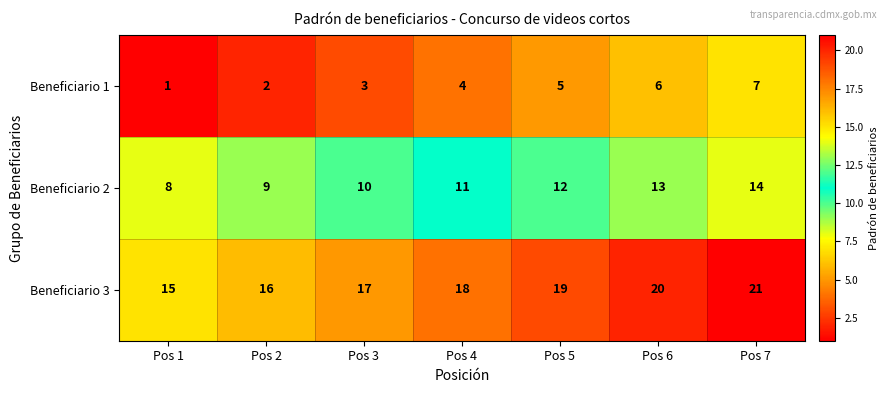

Reading left to right, list all the values displayed in this chart.

Beneficiario 1: 1	2	3	4	5	6	7
Beneficiario 2: 8	9	10	11	12	13	14
Beneficiario 3: 15	16	17	18	19	20	21